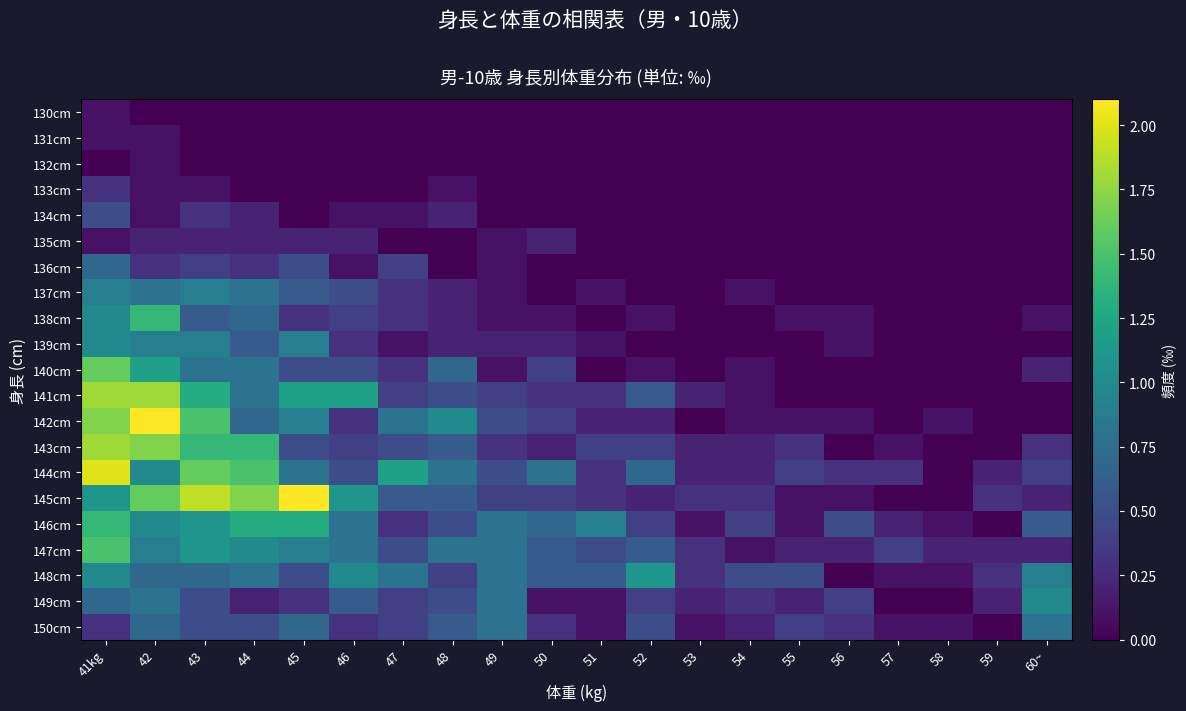

Count the number of data series in this chart.

21